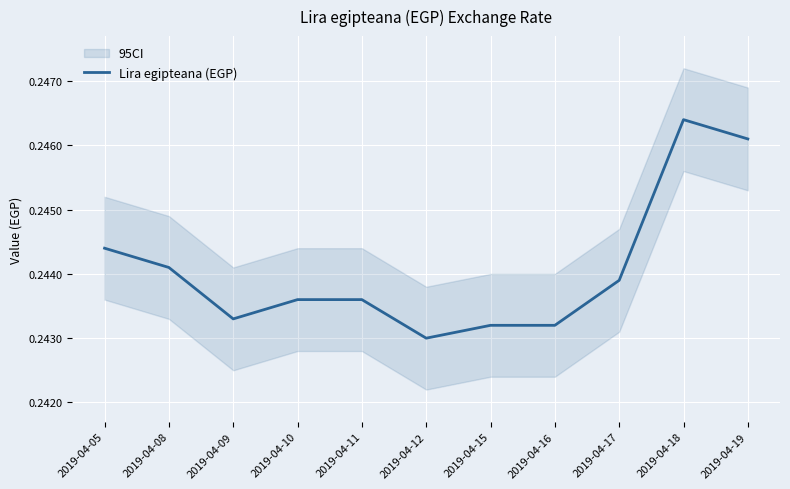

Reading left to right, extract all data points from this chart.

0.2	0.2	0.2	0.2	0.2	0.2	0.2	0.2	0.2	0.2	0.2